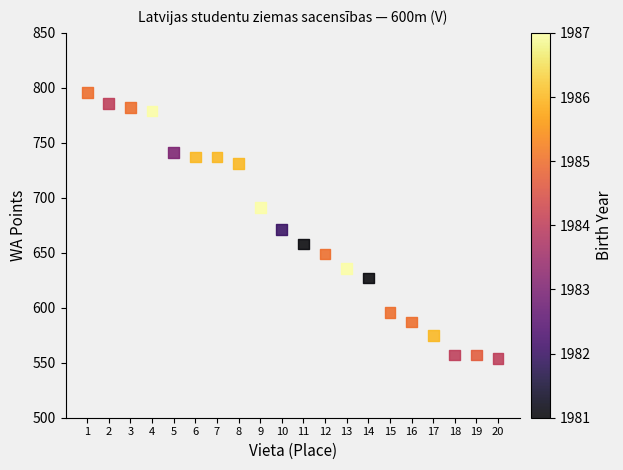

What Y value in the scatter plot is closest to 675?

671